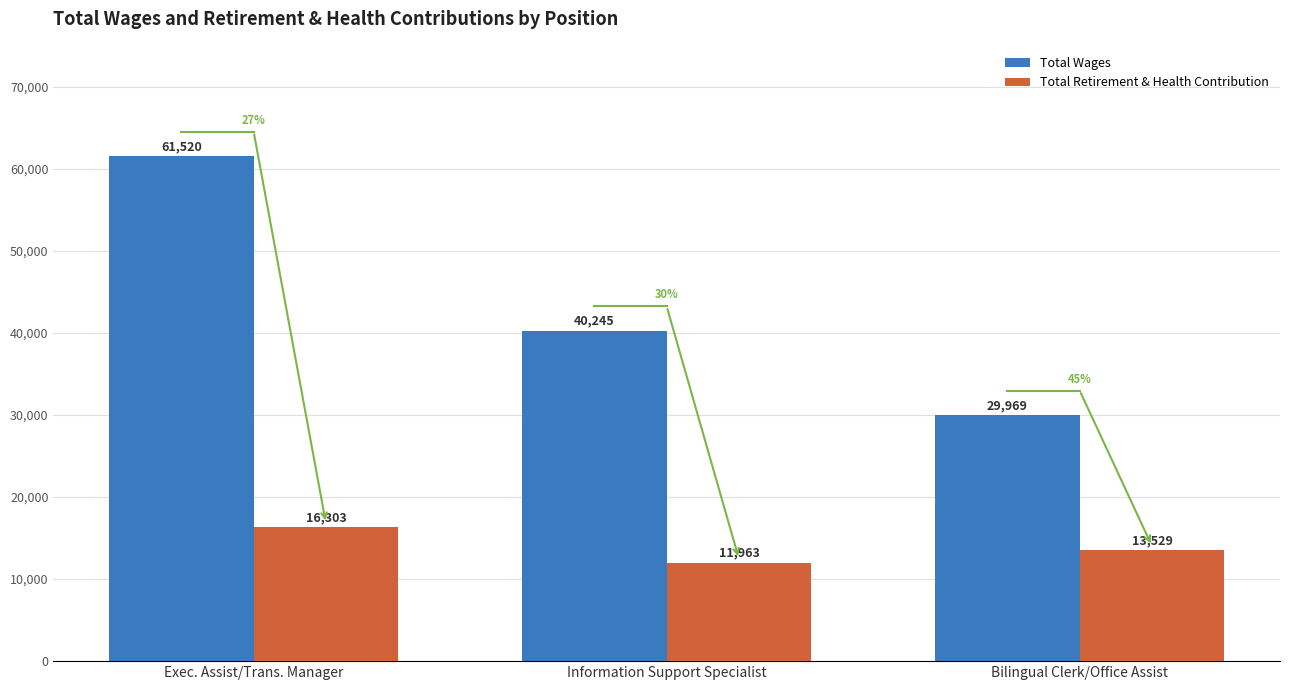

Which category has the lowest value across all series?

Information Support Specialist